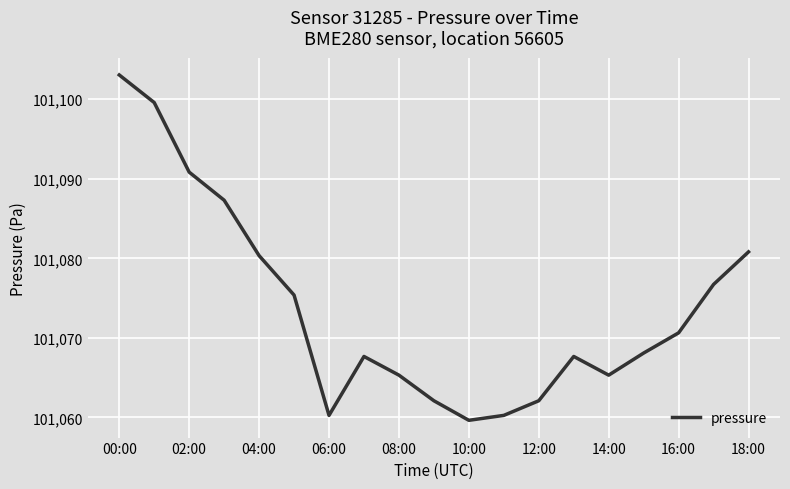

What is the difference between the maximum and minimum values?

43.4